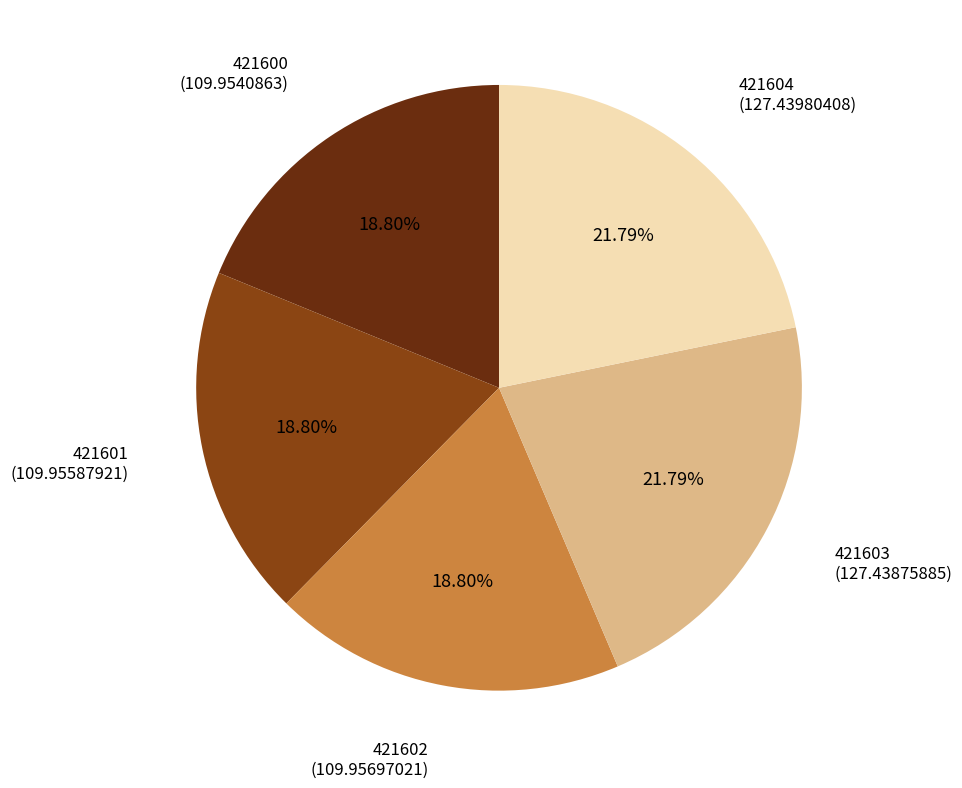

Count the number of slices in the pie.

5